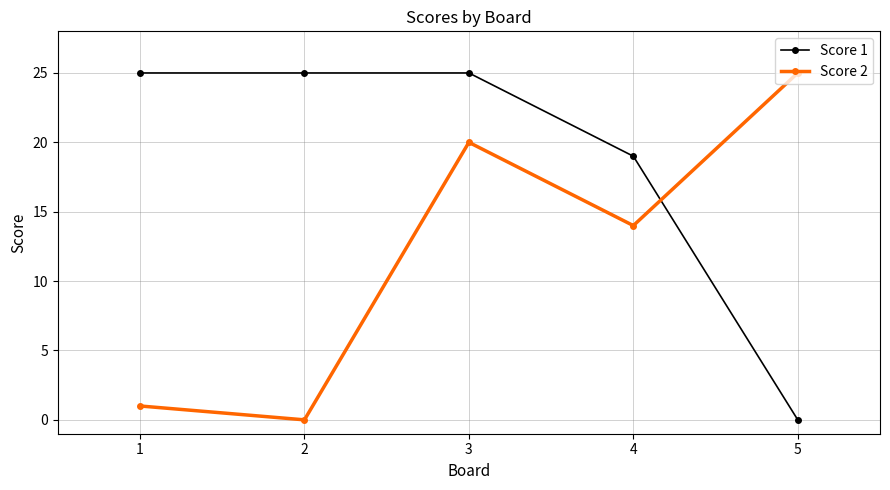

What is the value of the Score 1 point at the 4th from the left?

19